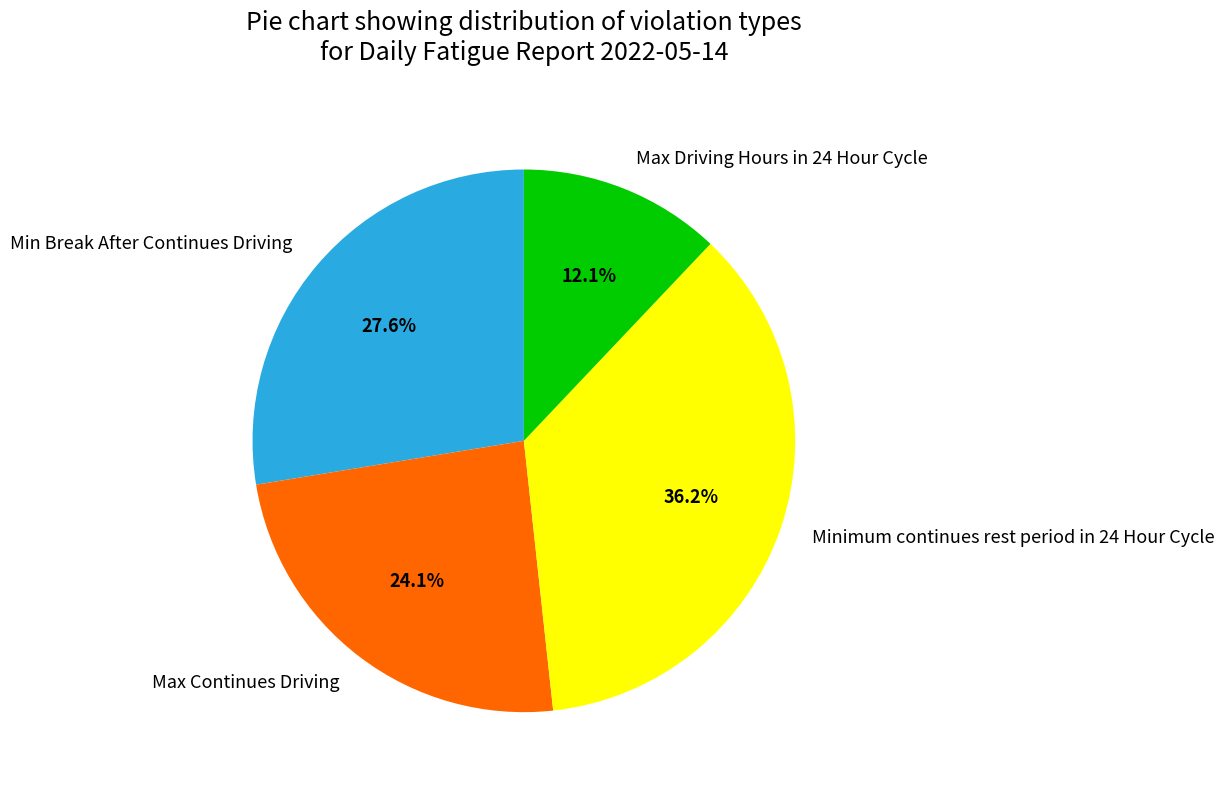

To the nearest percent, what percentage of the pie is Max Driving Hours in 24 Hour Cycle?

12%